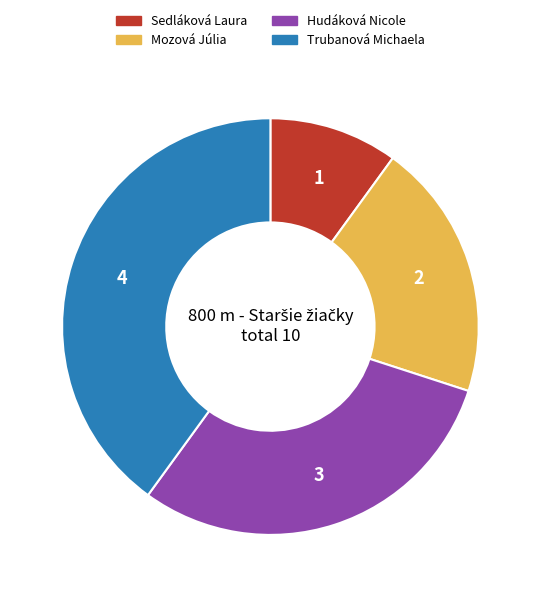

What is the ratio of the value at Sedláková Laura to the value at Mozová Júlia?

0.5